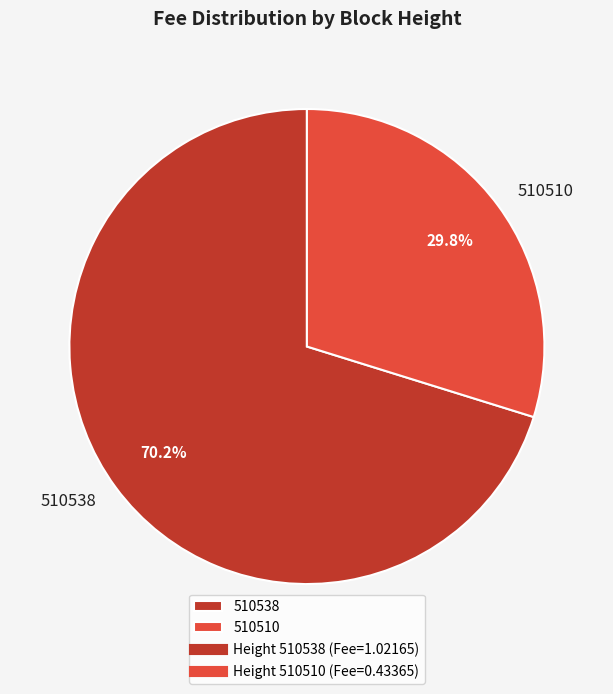

Rank the categories by value from highest to lowest.

510538, 510510